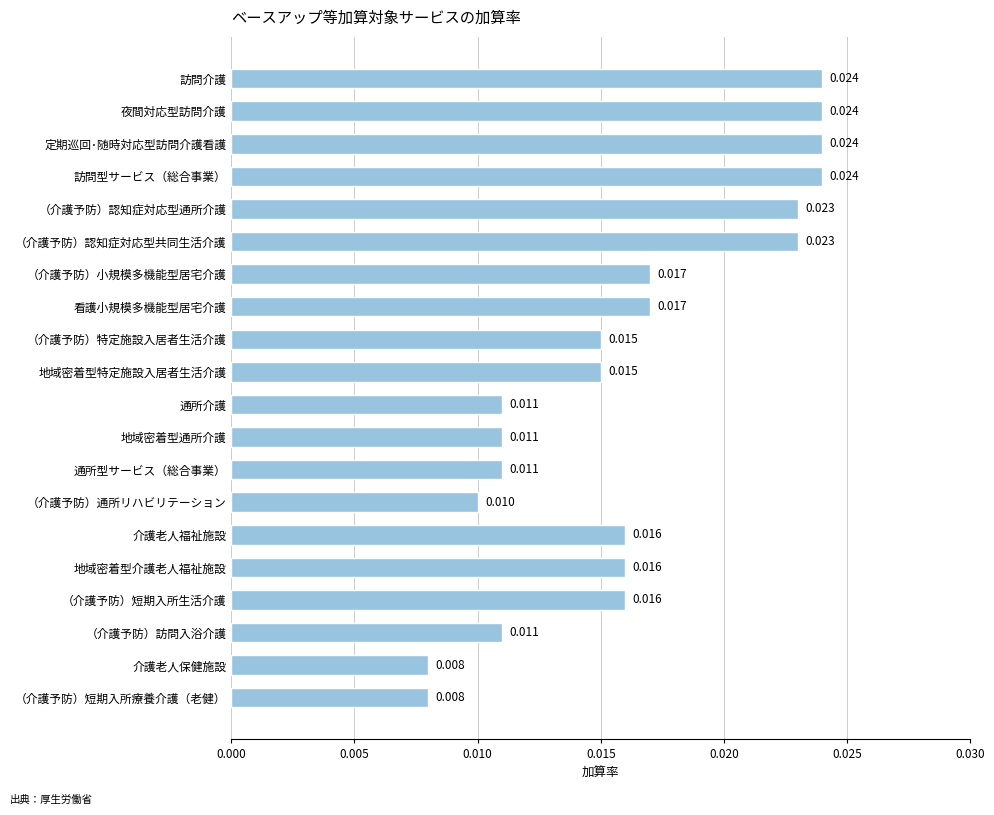

Between 地域密着型通所介護 and （介護予防）特定施設入居者生活介護, which is larger?

（介護予防）特定施設入居者生活介護